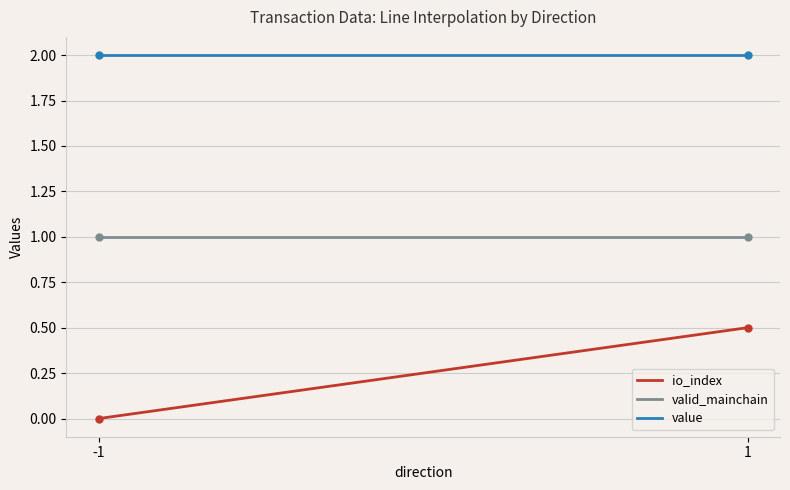

True or false: io_index and valid_mainchain intersect in this chart.

False